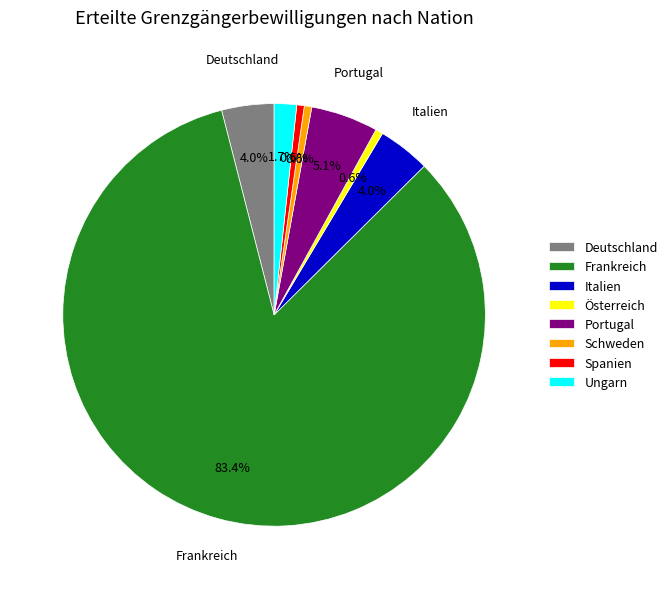

Does any single category account for the majority?

Yes